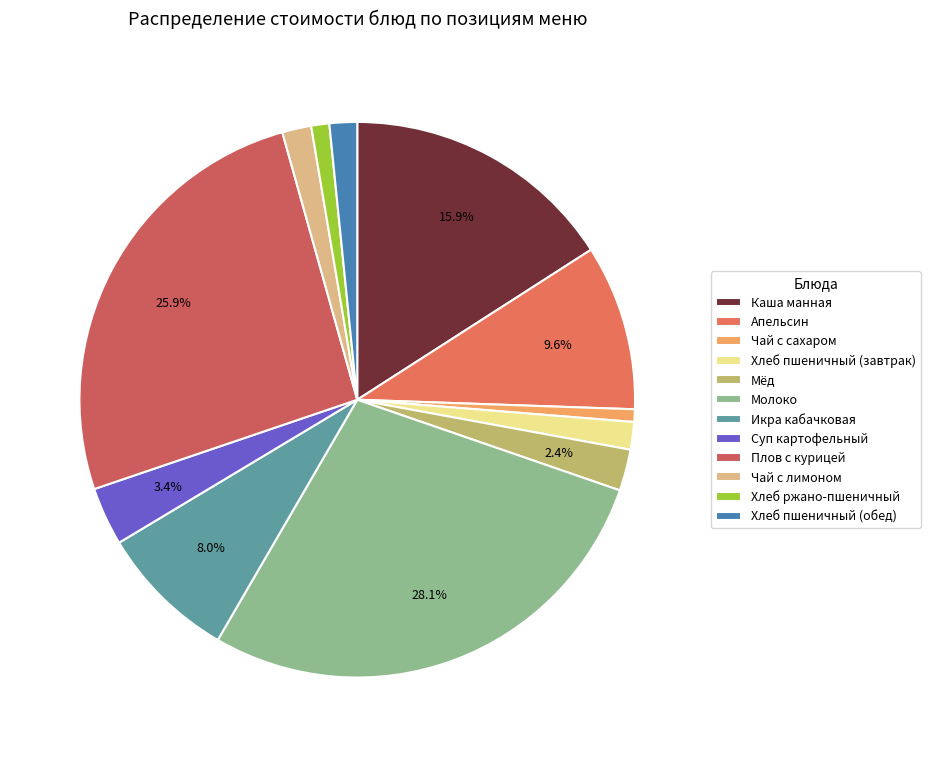

Count the number of slices in the pie.

12